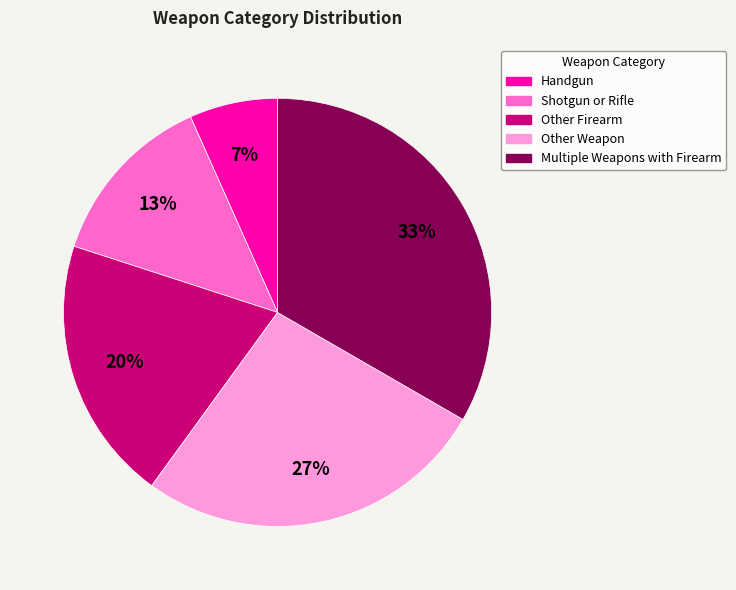

The Shotgun or Rifle slice represents 13% of the pie. True or false?

True